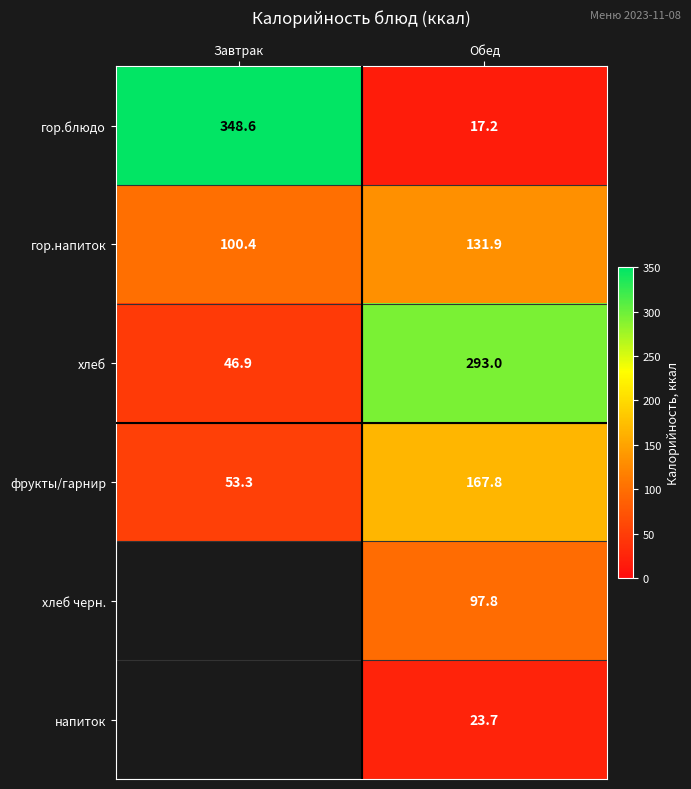

What is the maximum value shown in the chart?

348.6